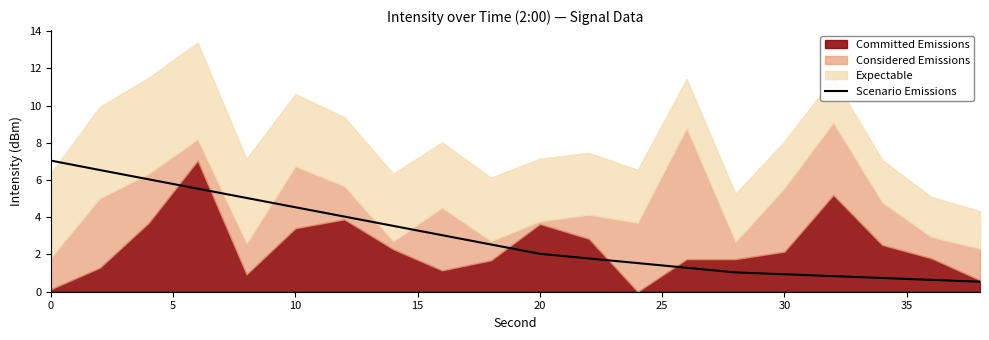

Is it true that Scenario Emissions equals 2.6 at 10?

False